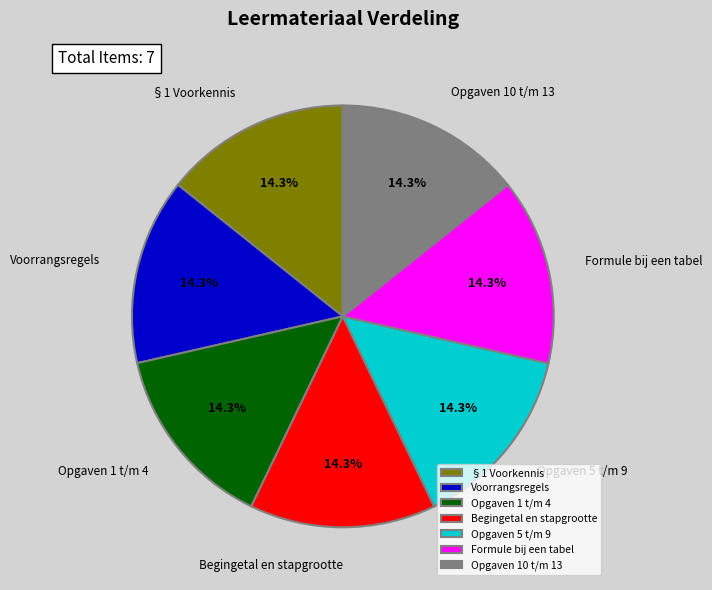

Combined, what portion of the pie is Opgaven 10 t/m 13 and Opgaven 5 t/m 9?

28.6%